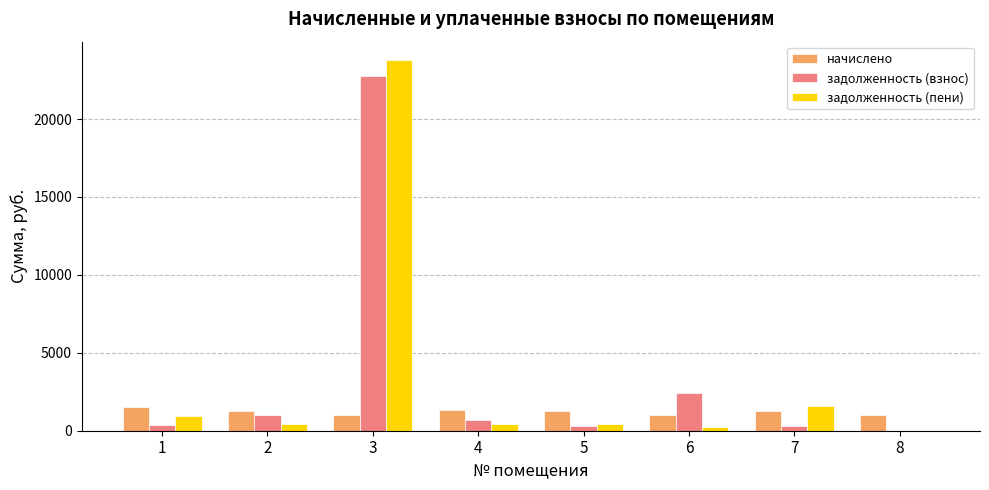

What is the highest value of the задолженность (взнос) series?

22778.6